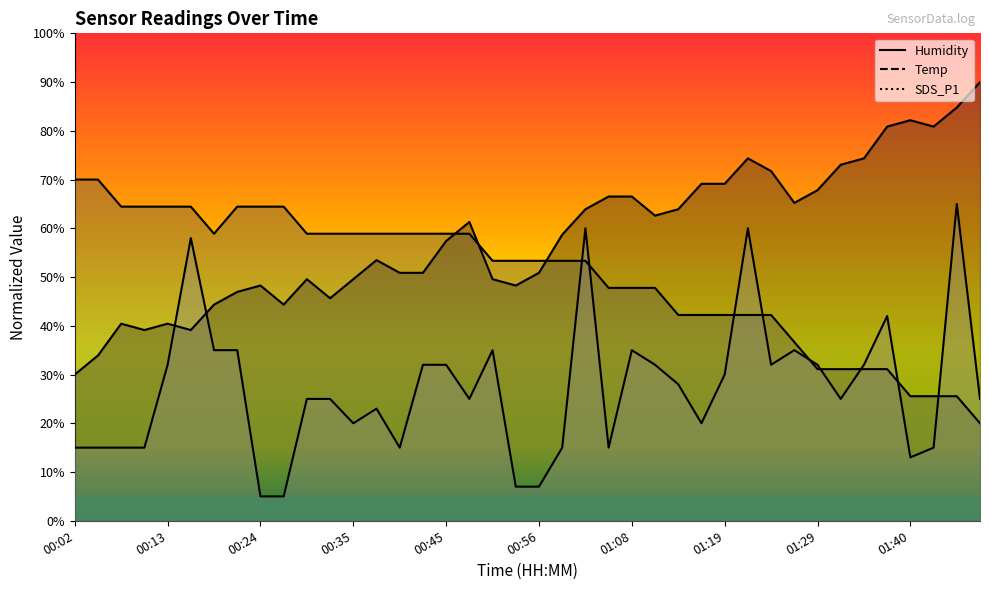

At which label does Humidity first exceed 58?

00:48